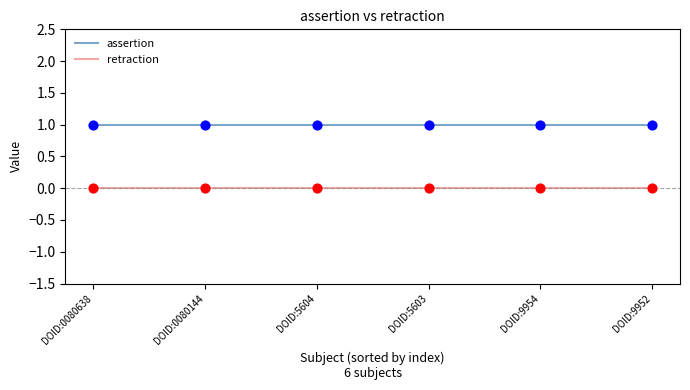

Is the value of retraction at DOID:5603 greater than the value of assertion at DOID:0080638?

No